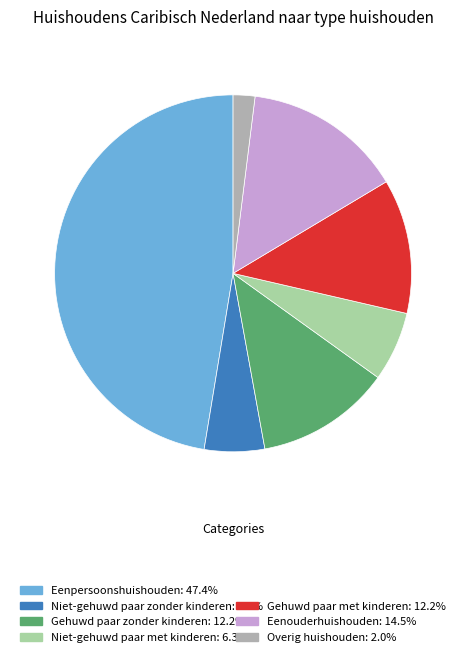

Count the number of slices in the pie.

7